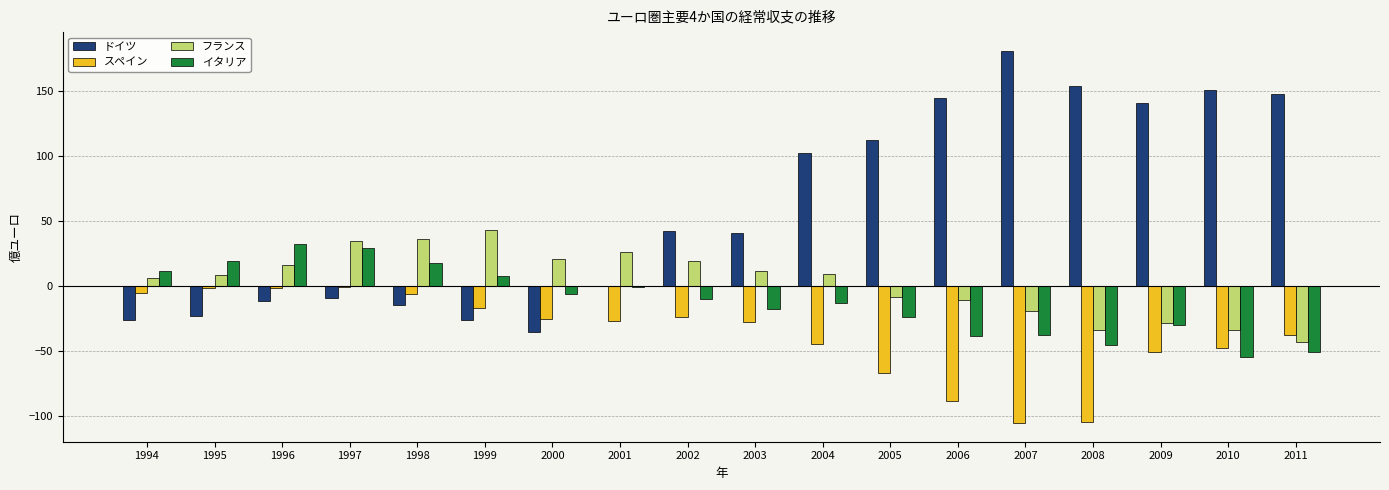

The スペイン series shows -30.5 at 2009. True or false?

False